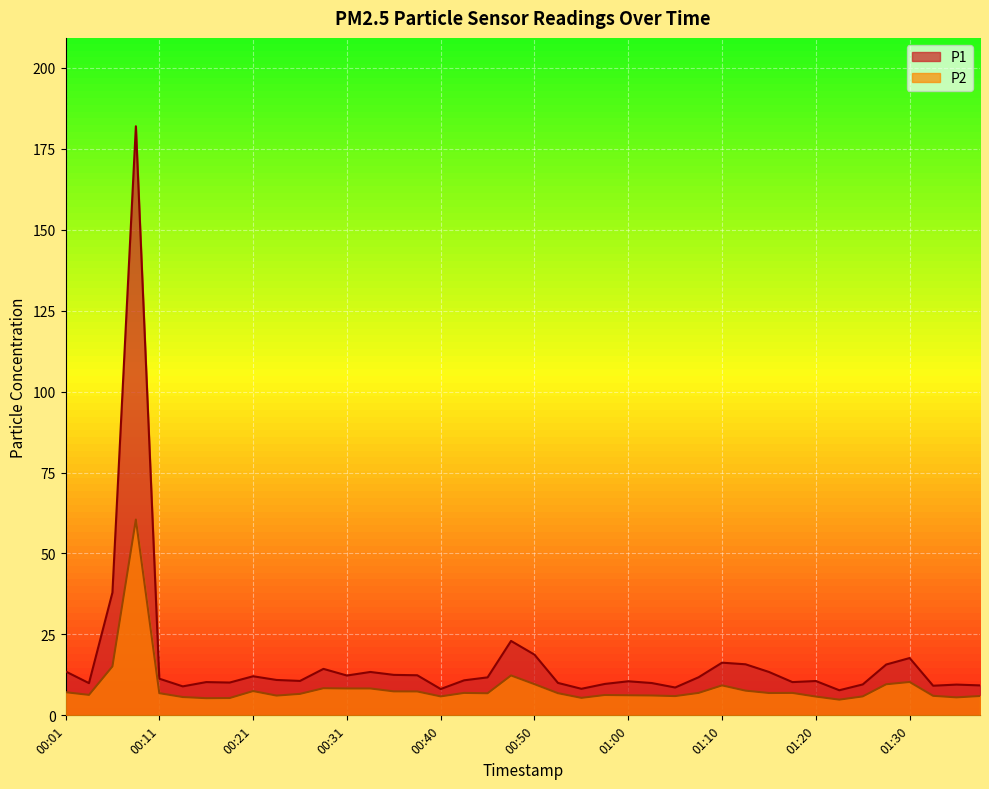

What is the label of the 25th point from the right?

00:38